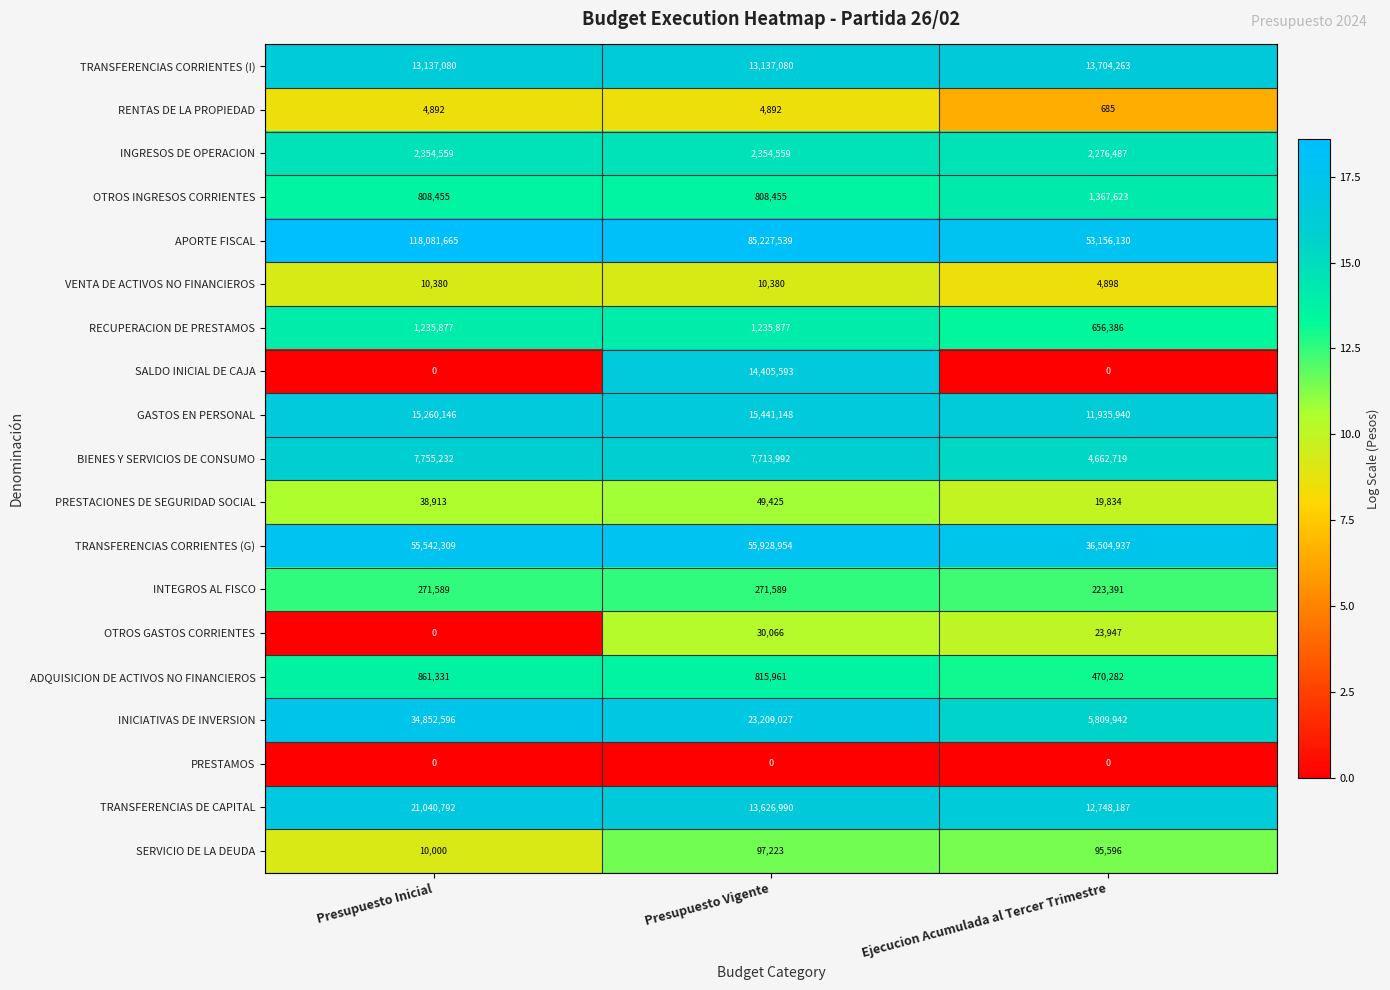

The value of APORTE FISCAL at Presupuesto Inicial is 118081665. True or false?

True